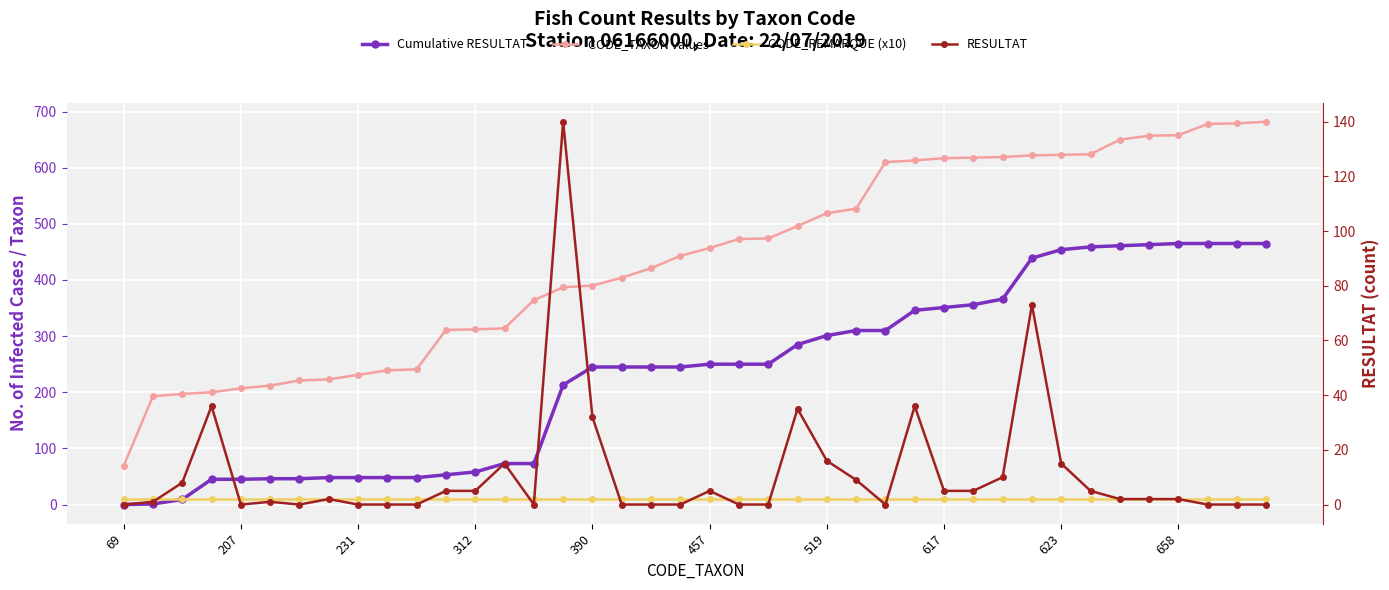

The CODE_TAXON values series shows 125 at 390. True or false?

False